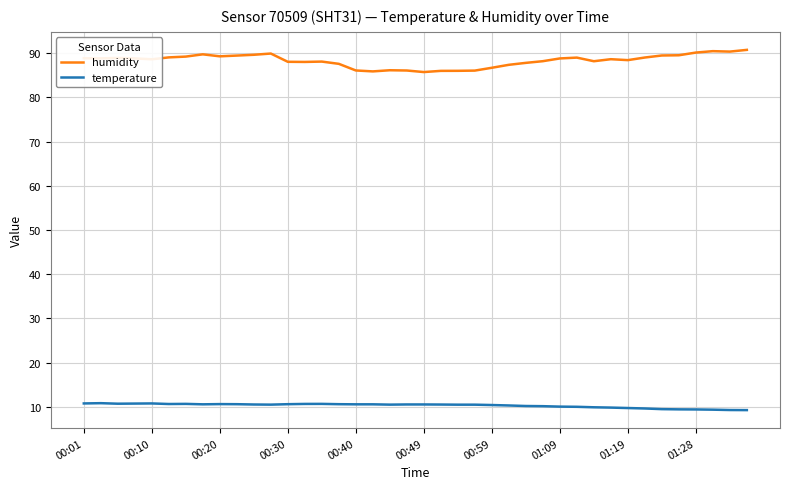

True or false: humidity has more than 1 points higher than both neighbors.

True